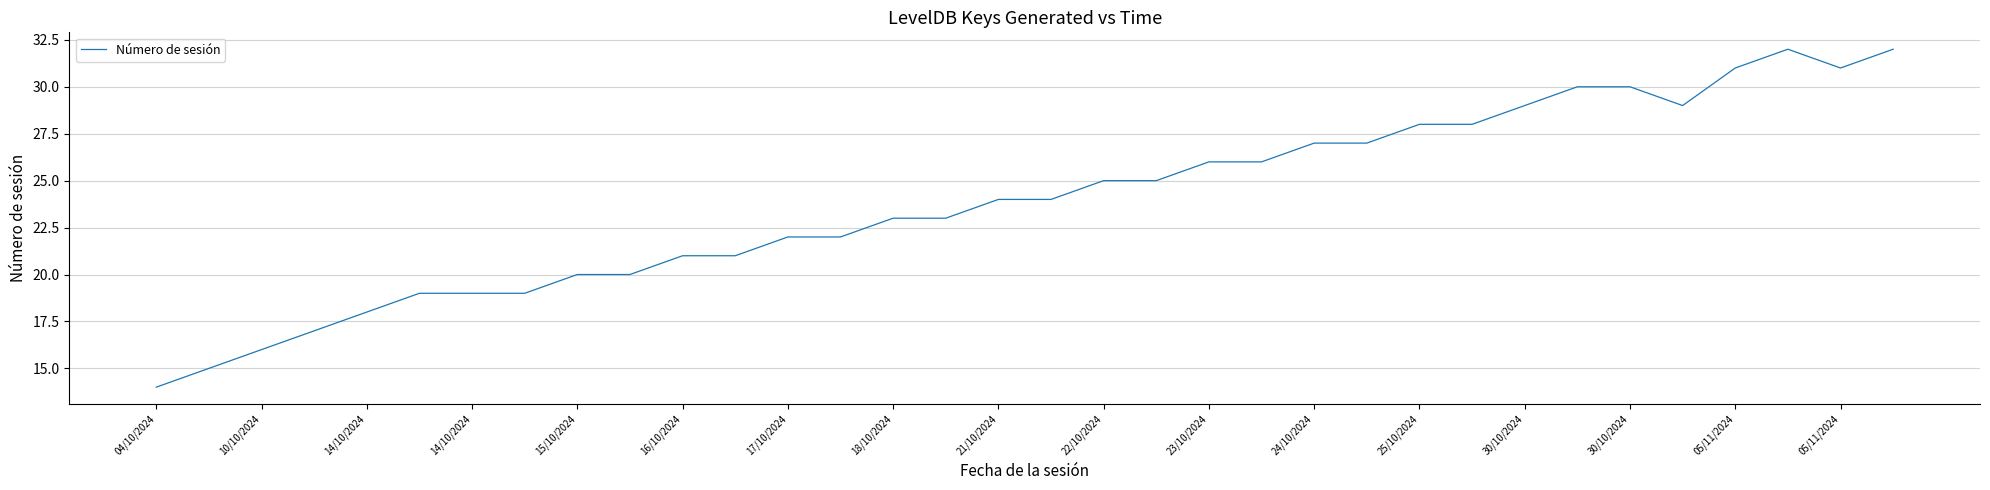

What is the greatest value displayed?

32